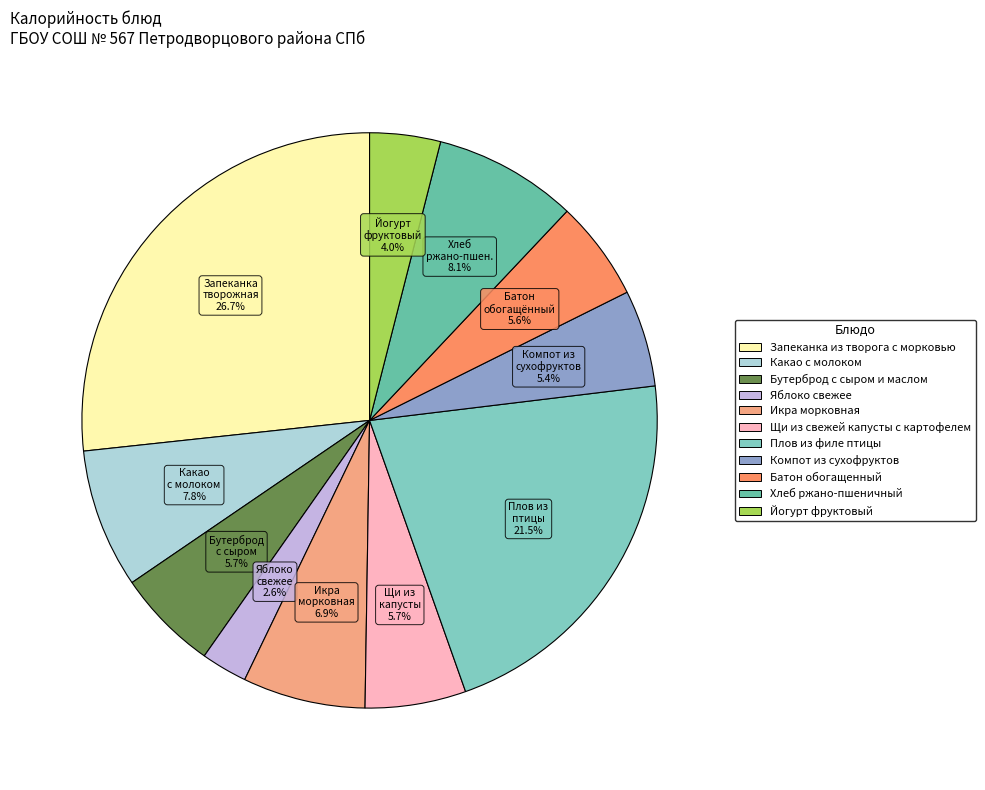

What is the largest slice in the pie chart?

Запеканка из творога с морковью